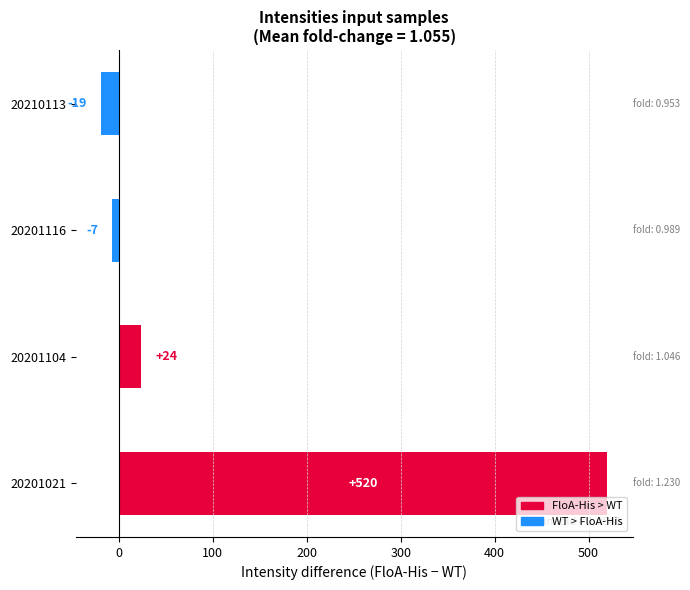

How many bars are there in total?

4